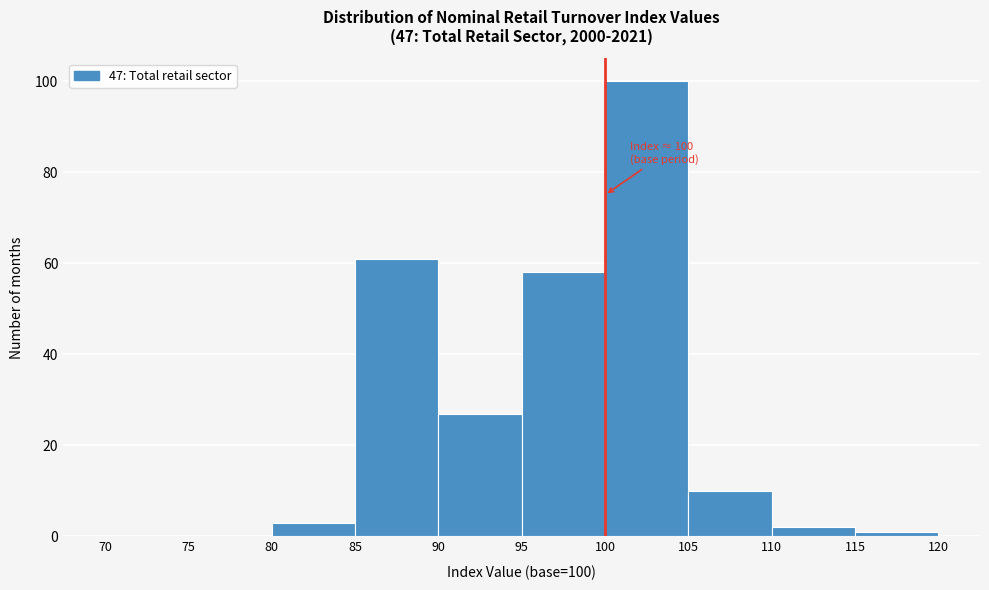

Which range on the x-axis has the tallest bar?

100 to 105